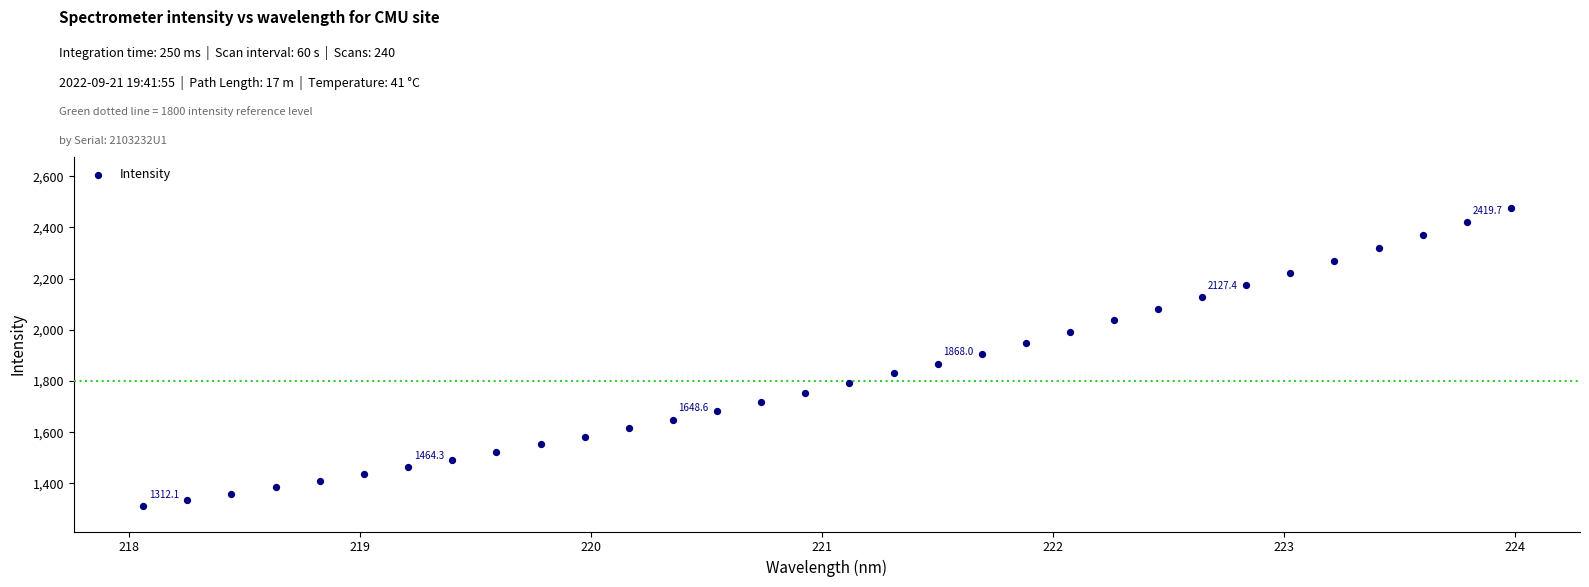

What is the range of X values (max minus min)?

5.9